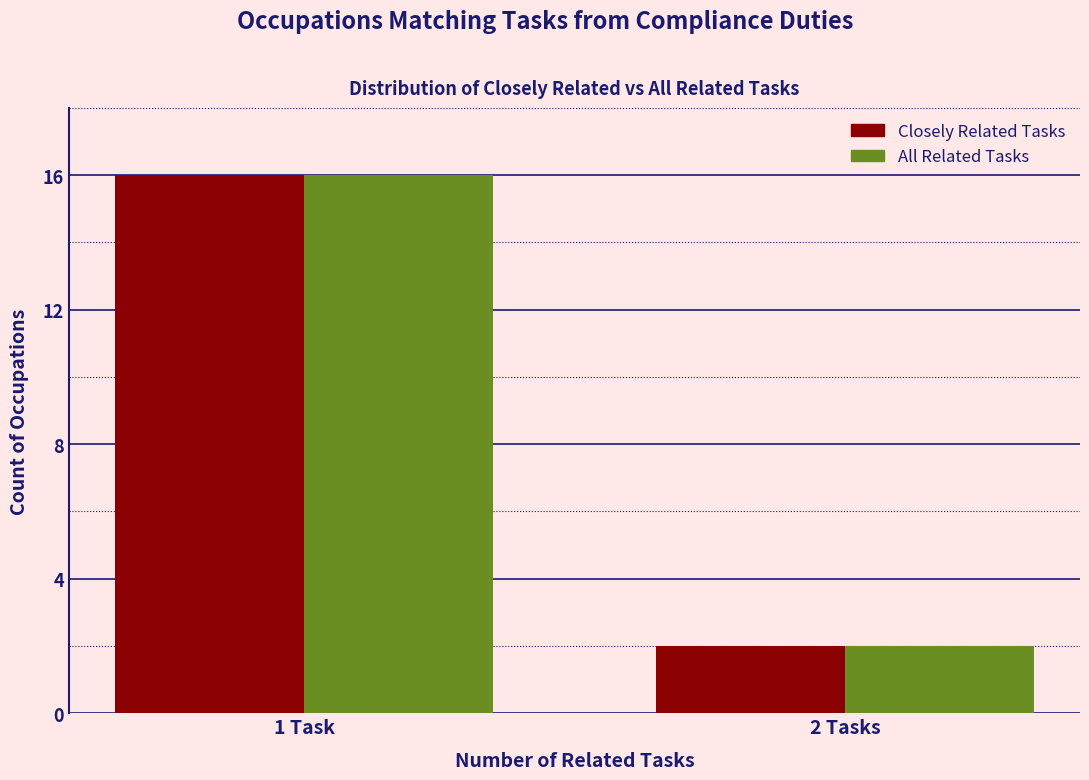

Reading left to right, list all the values displayed in this chart.

Closely Related Tasks: 1 Task=16	2 Tasks=2
All Related Tasks: 1 Task=16	2 Tasks=2